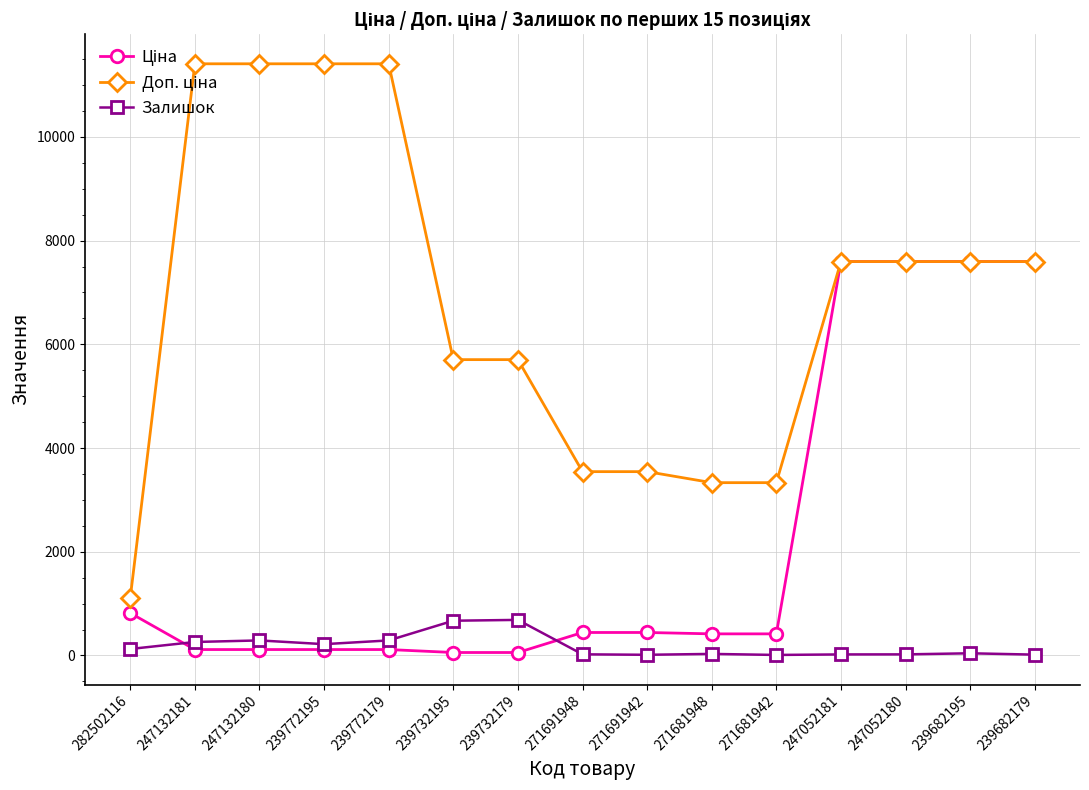

What is the greatest value displayed?

11410.0